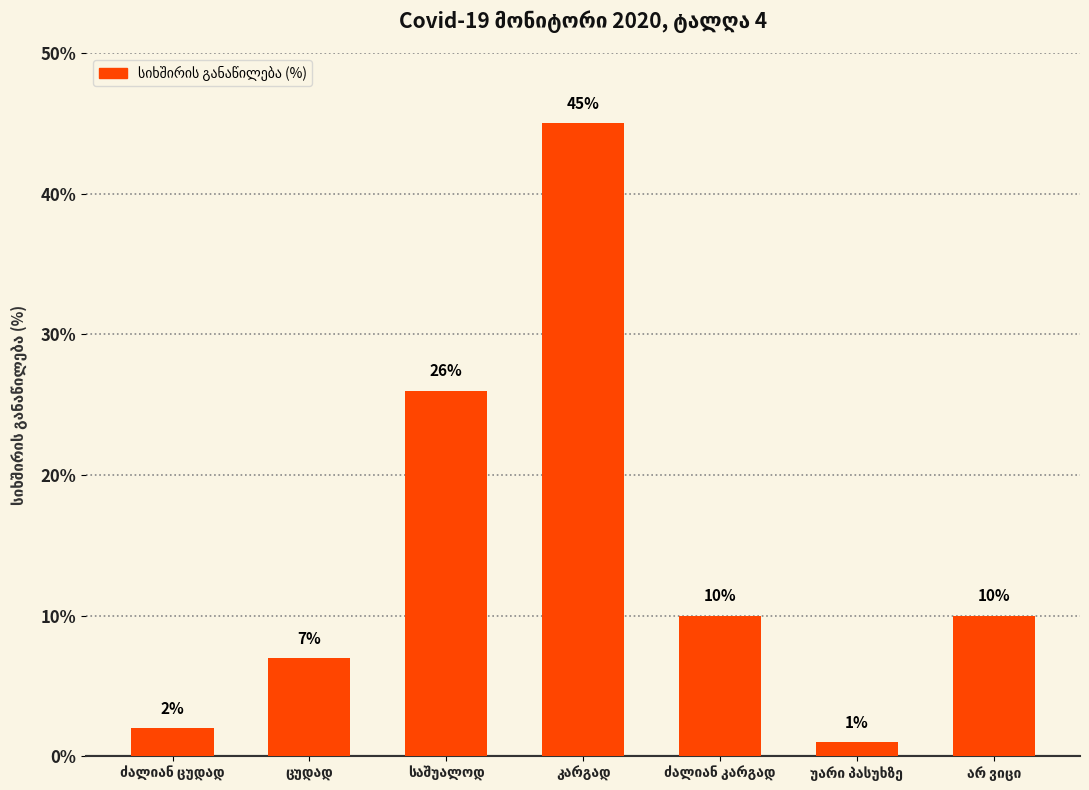

What is the average value?

14